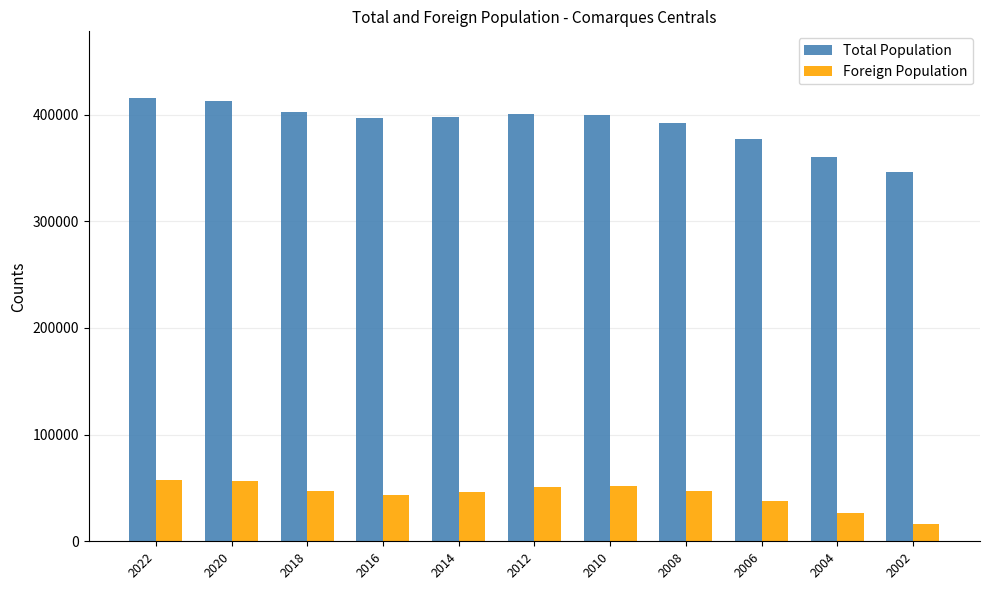

Is the value of Total Population at 2010 greater than the value of Foreign Population at 2022?

Yes